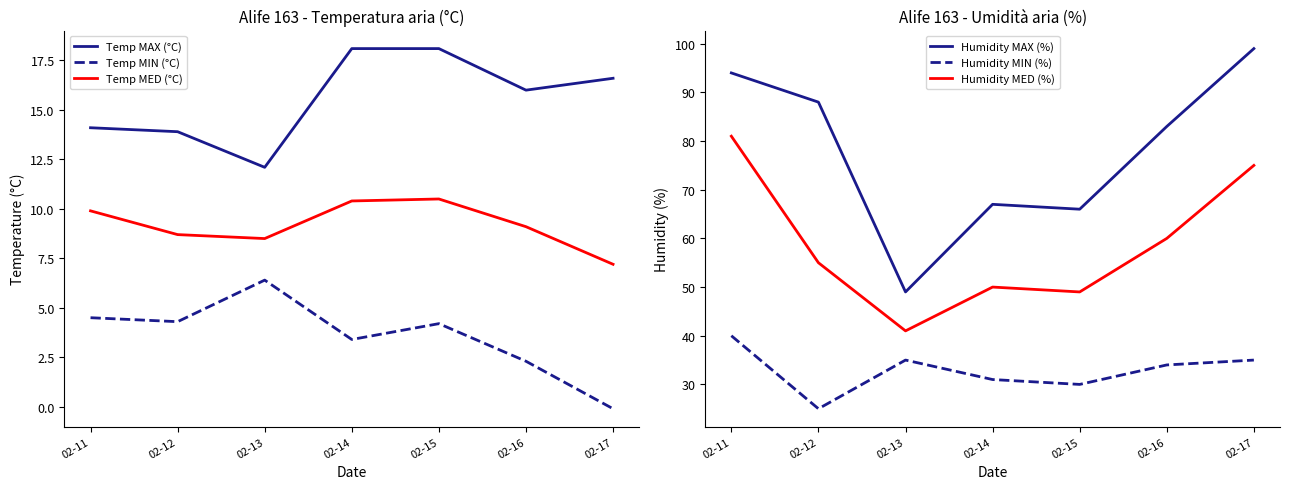

At how many categories does at least one series exceed 38?

7